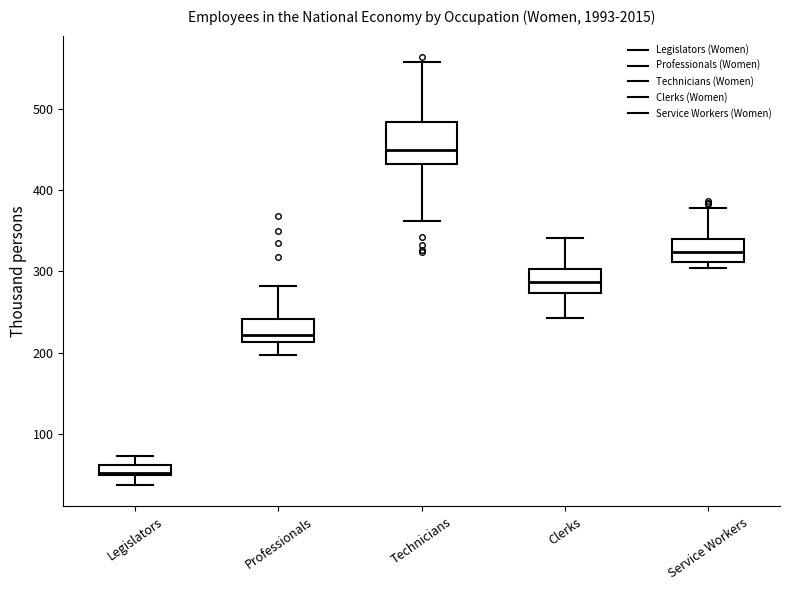

Which box's median line is the highest?

Technicians